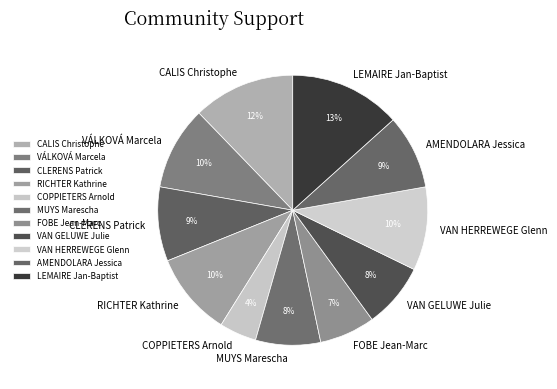

The FOBE Jean-Marc slice represents 1% of the pie. True or false?

False